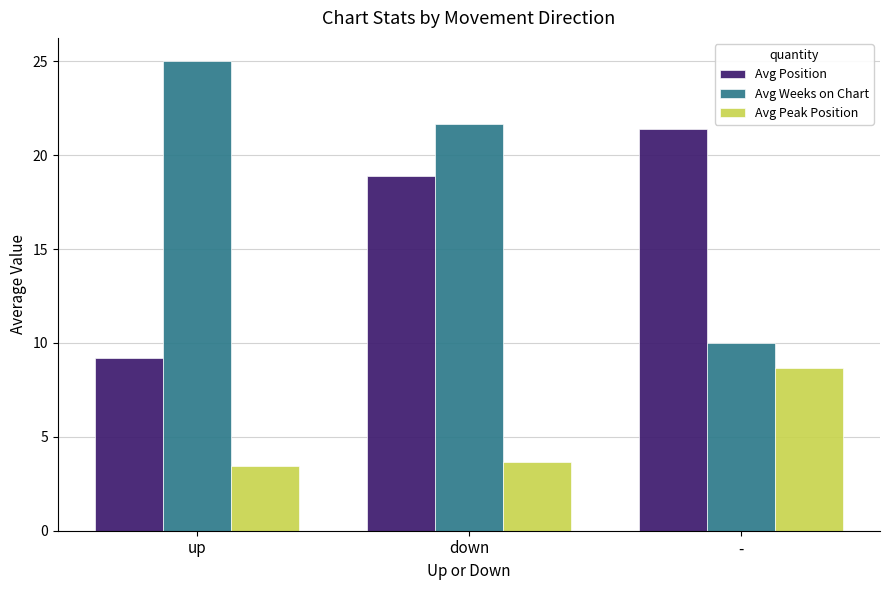

Are the bars horizontal?

No